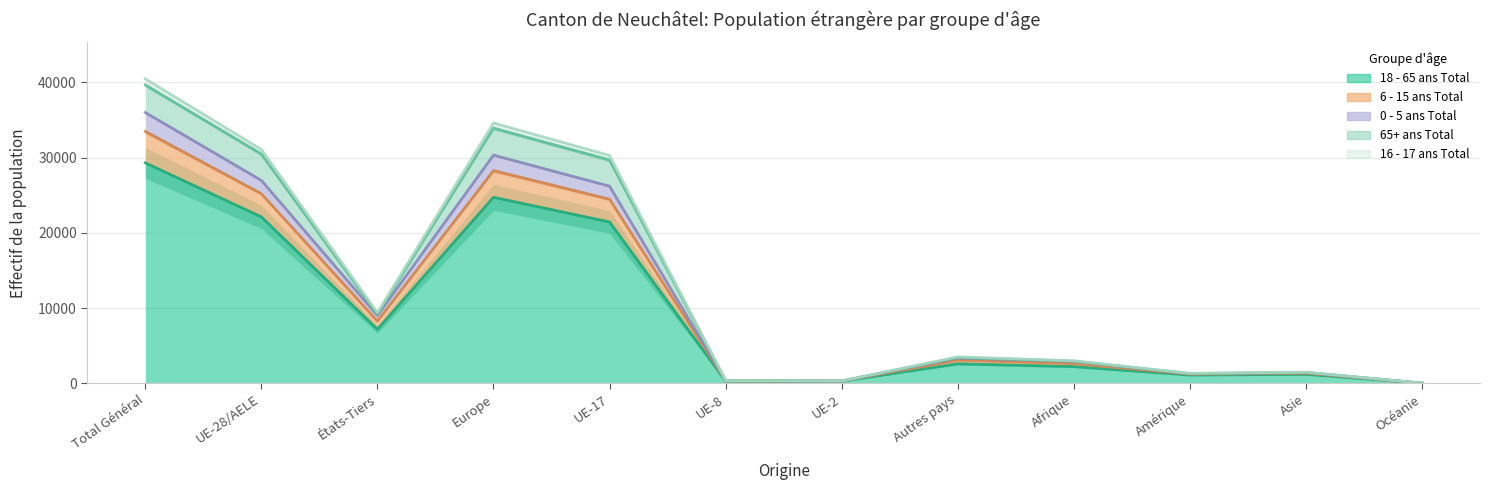

True or false: 6 - 15 ans Total and 16 - 17 ans Total intersect in this chart.

False